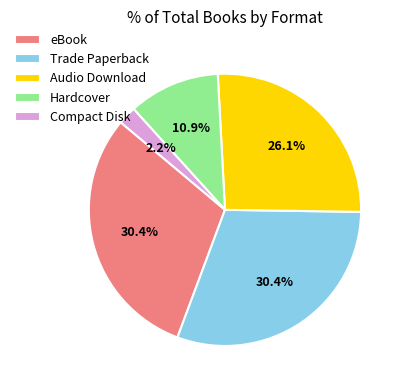

What is the smallest slice in the pie chart?

Compact Disk